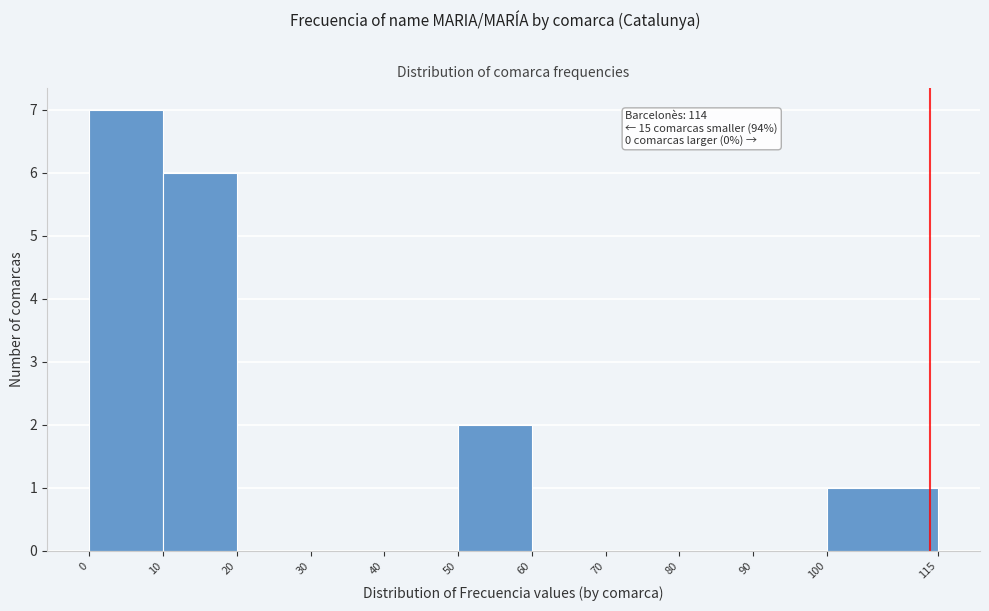

Over which range of the x-axis is the bar tallest?

0 to 10